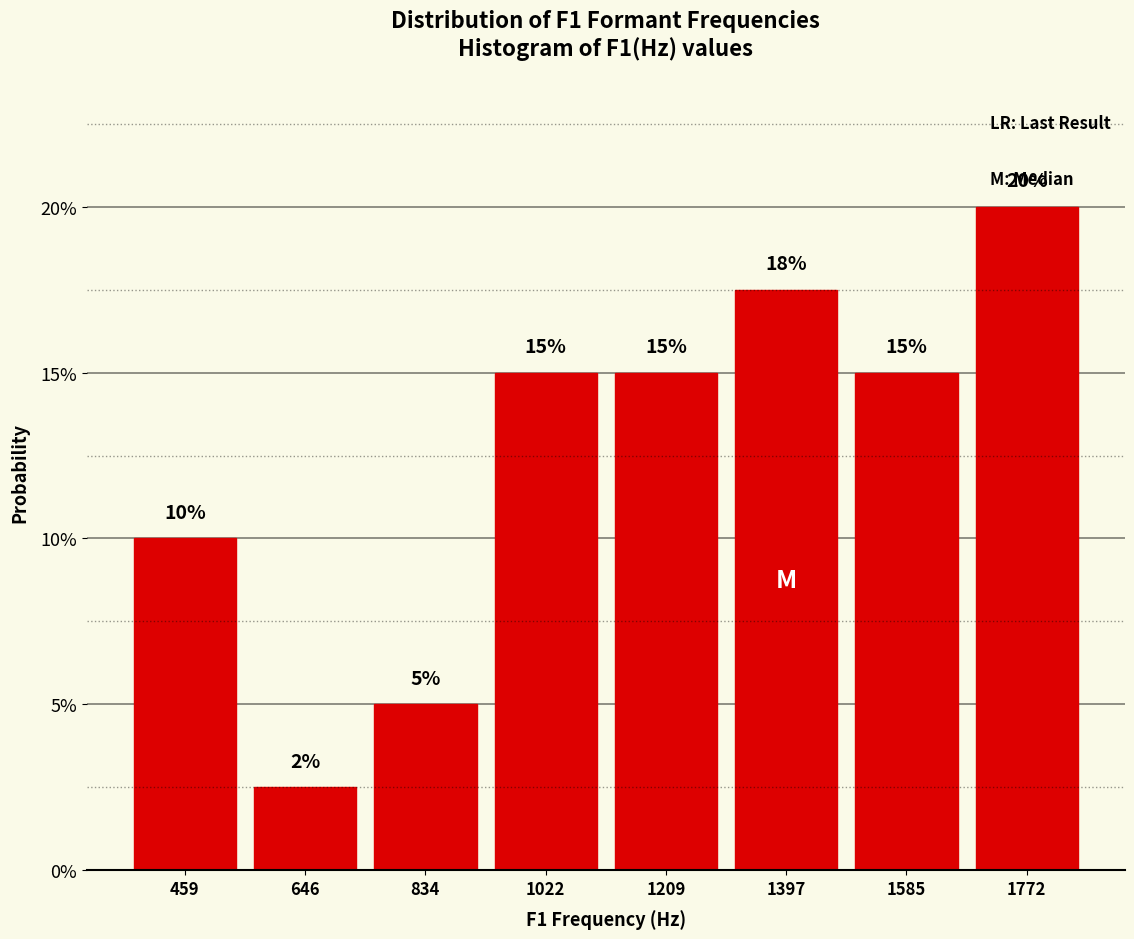

Which range on the x-axis has the tallest bar?

1680 to 1860